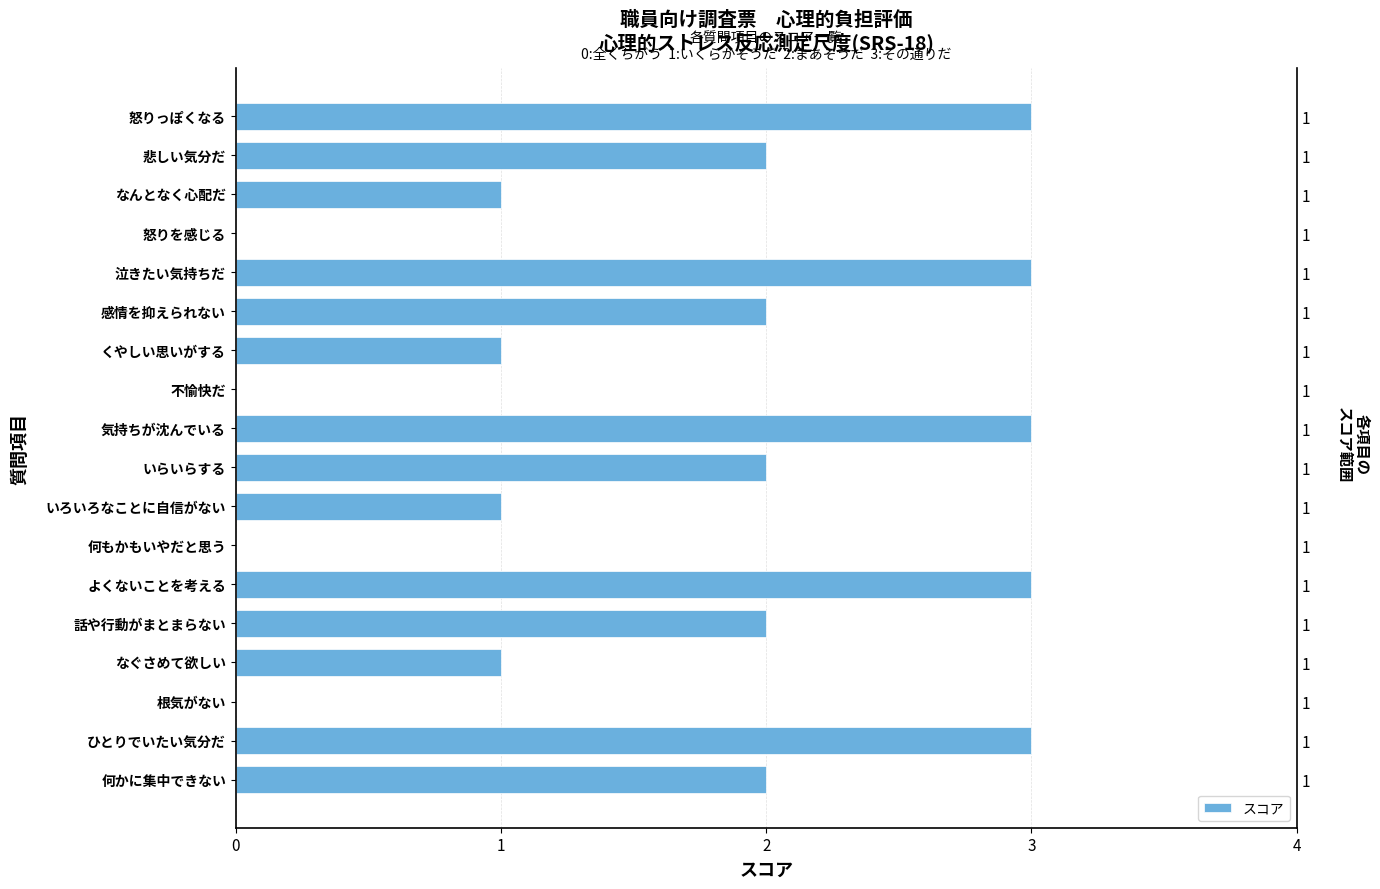

What is the difference between the maximum and minimum values?

3